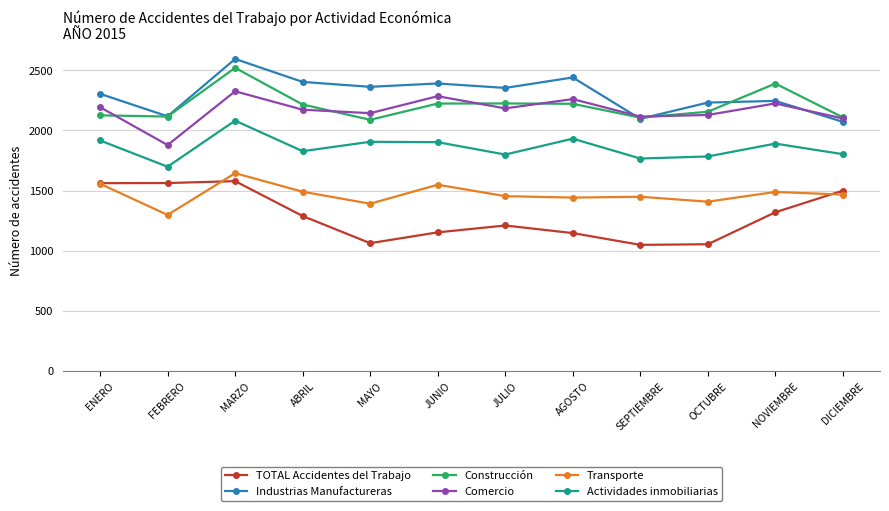

What are all the series names shown in the legend?

TOTAL Accidentes del Trabajo, Industrias Manufactureras, Construcción, Comercio, Transporte, Actividades inmobiliarias